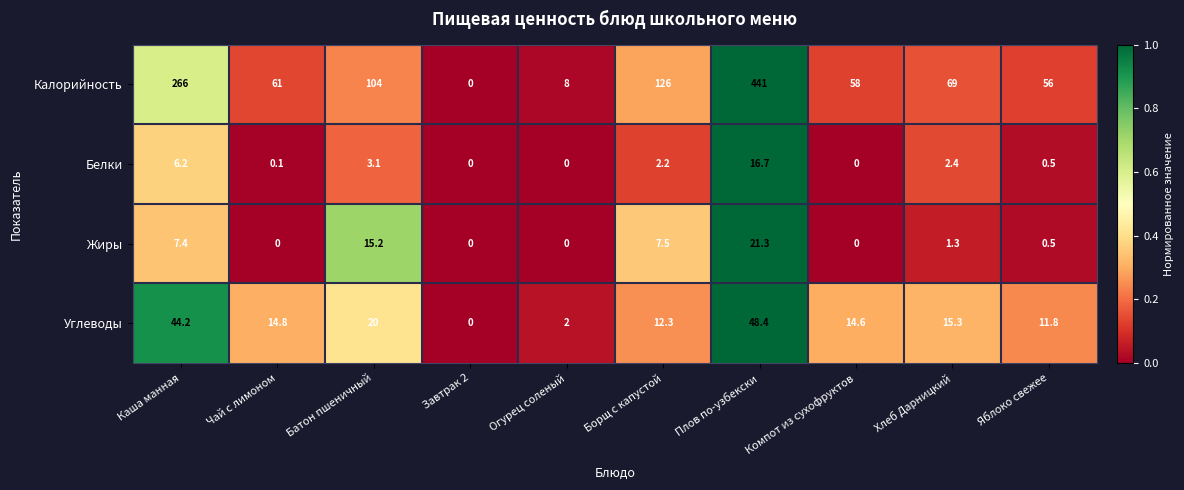

Rank the series by their maximum value, from lowest to highest.

Белки, Жиры, Углеводы, Калорийность